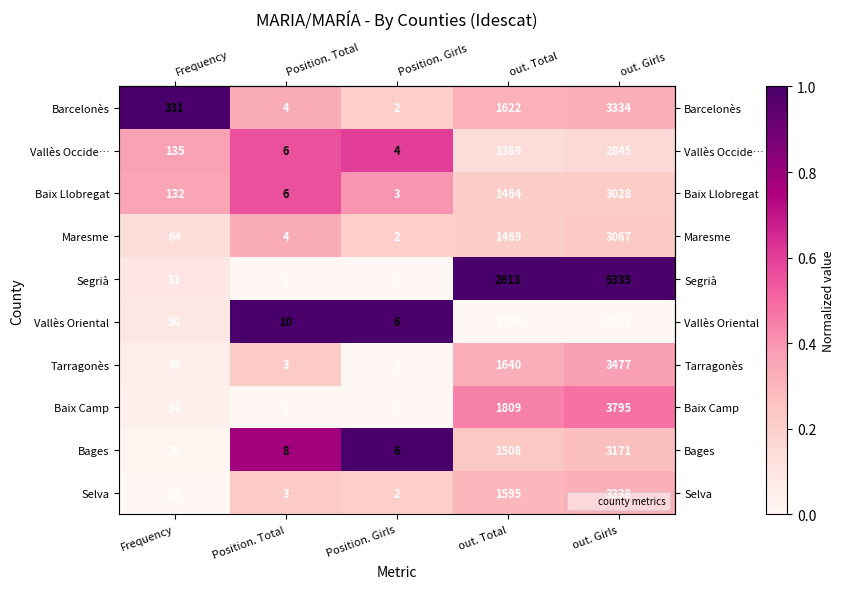

The Bages series shows 13 at Position. Total. True or false?

False